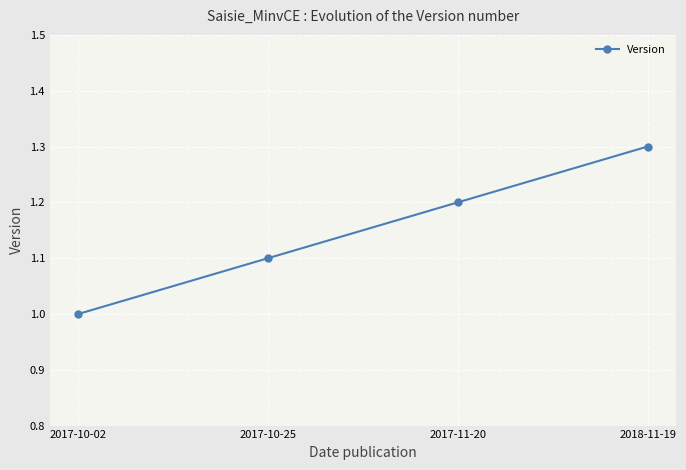

Reading left to right, list all the values displayed in this chart.

2017-10-02=1.0	2017-10-25=1.1	2017-11-20=1.2	2018-11-19=1.3